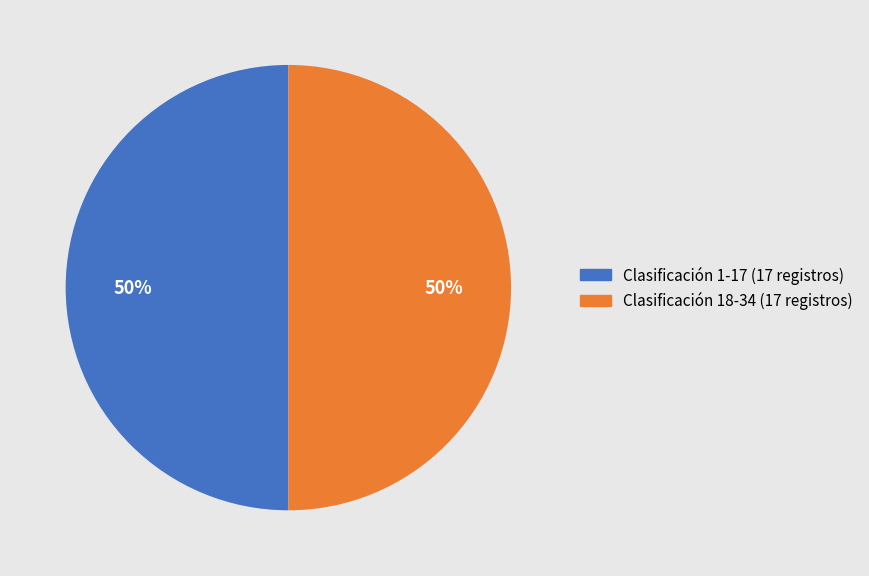

How many segments does this pie chart have?

2